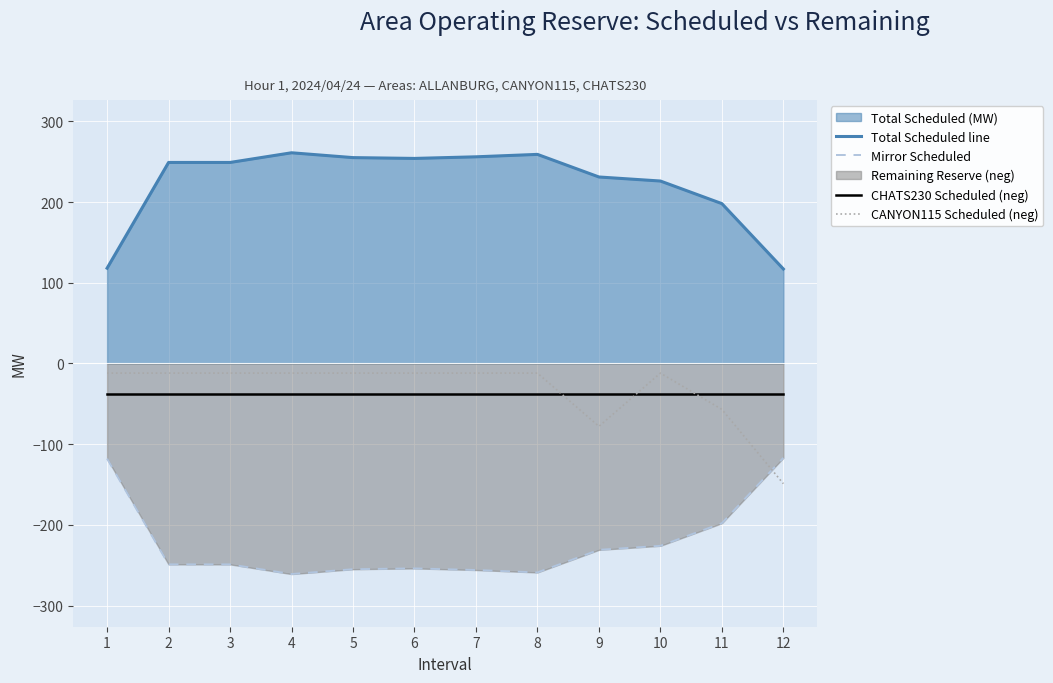

What is the lowest value of the CANYON115 Scheduled (neg) series?

-149